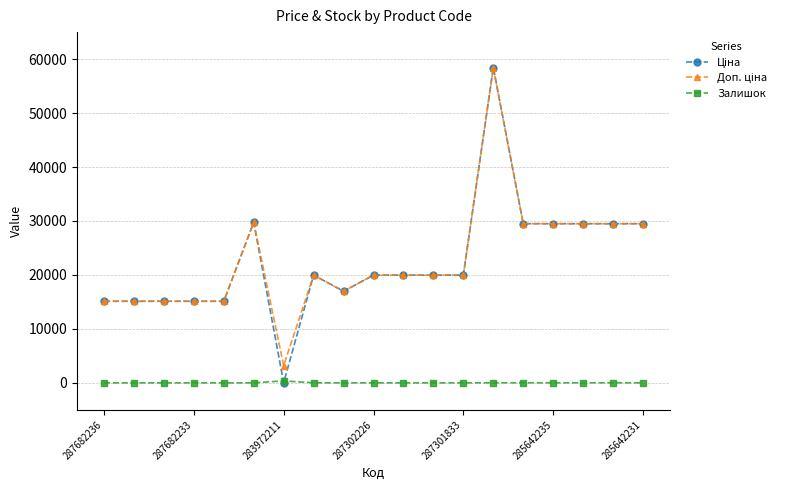

True or false: Залишок has more than 0 interior local peaks.

True